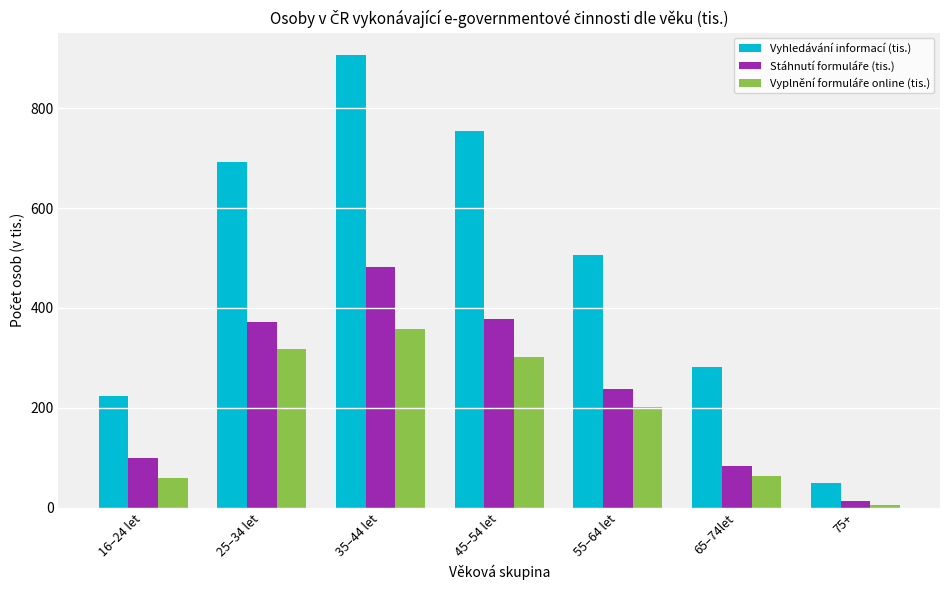

Which series has the largest total across all categories?

Vyhledávání informací (tis.)